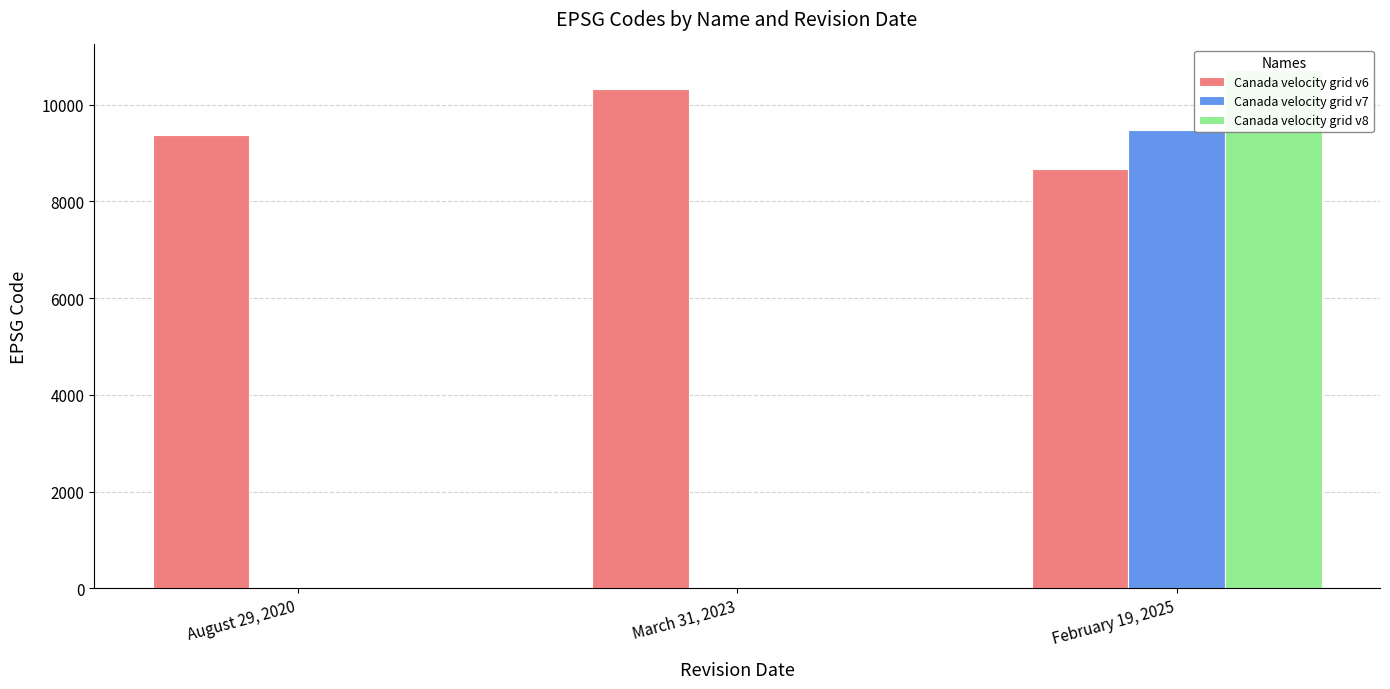

The Canada velocity grid v7 series shows 0 at August 29, 2020. True or false?

True